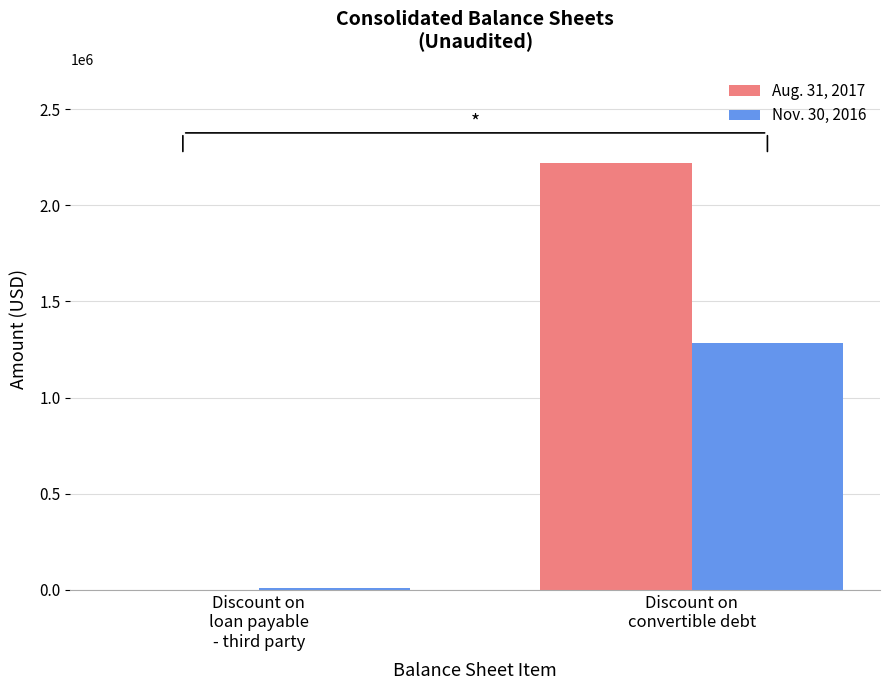

What are all the series names shown in the legend?

Aug. 31, 2017, Nov. 30, 2016